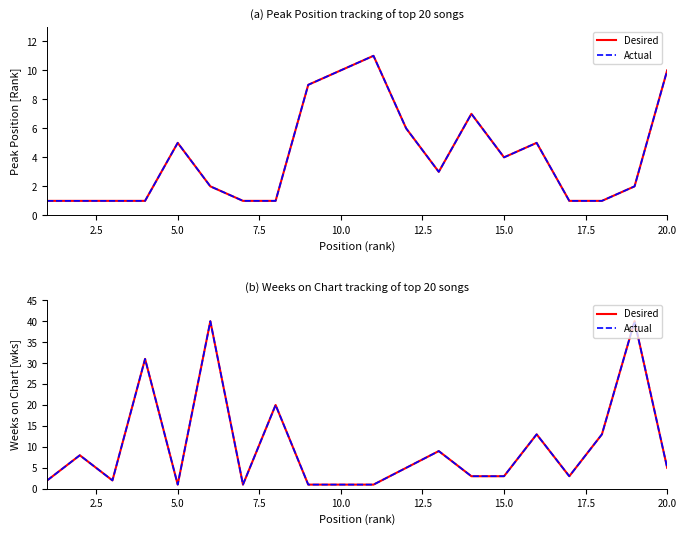

How many interior local peaks does the Peak Position series have?

4